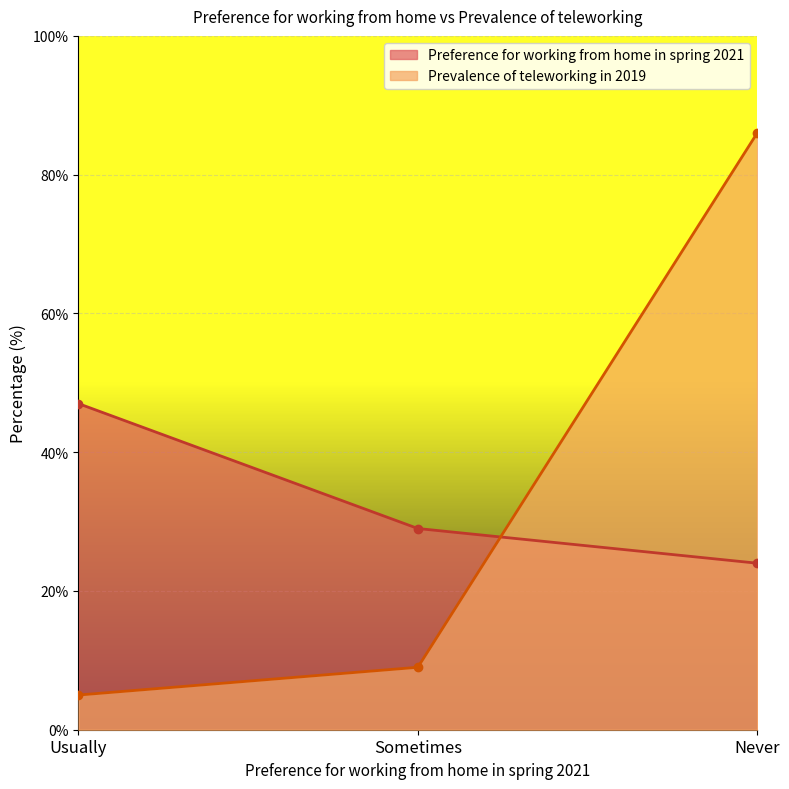

Is it true that Prevalence of teleworking in 2019 equals 86 at Never?

True